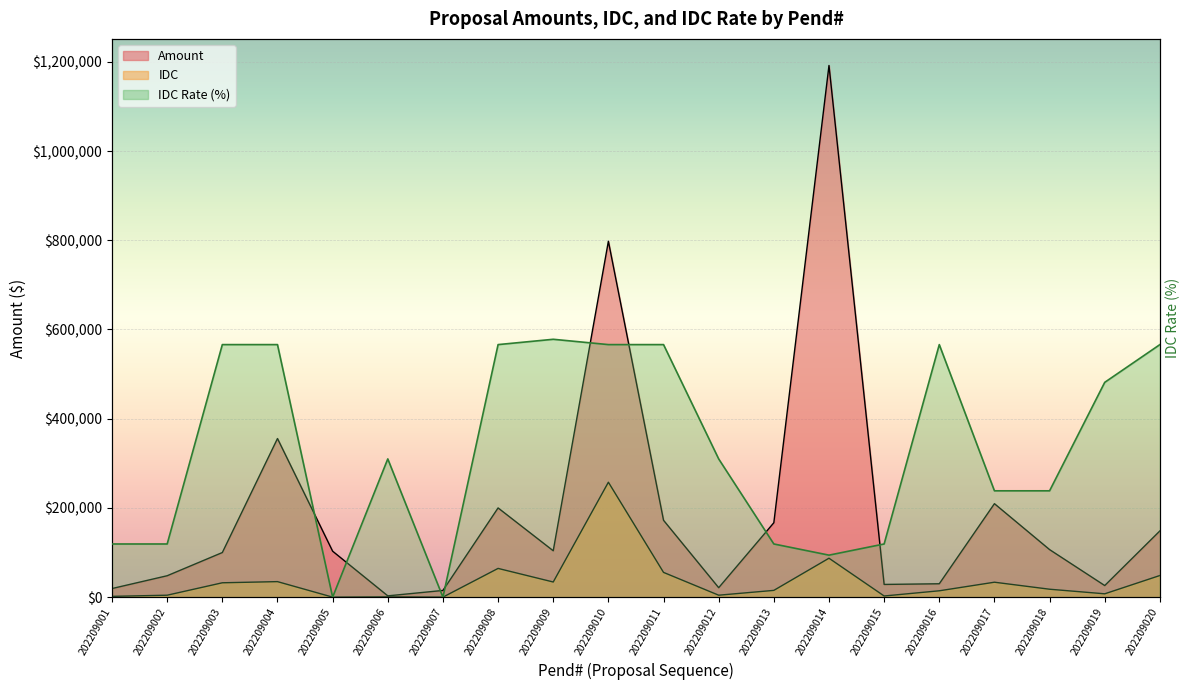

At which label does IDC first exceed 17762?

202209003